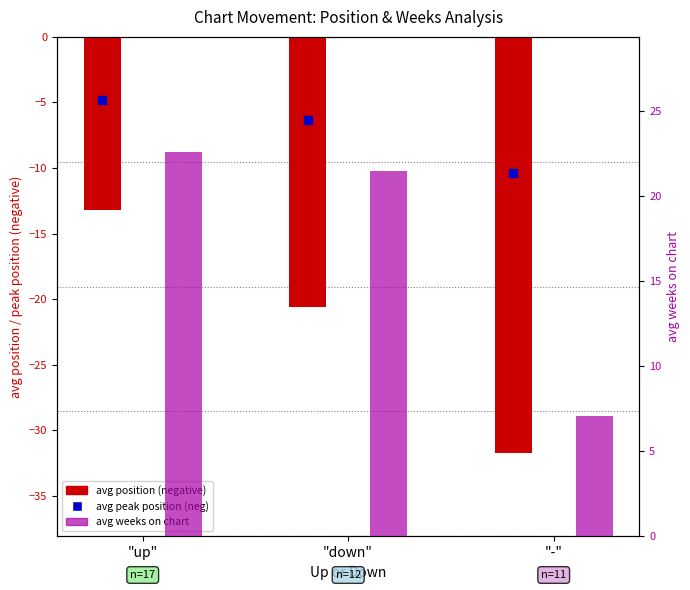

What is the total value across all series at "-"?

-35.0